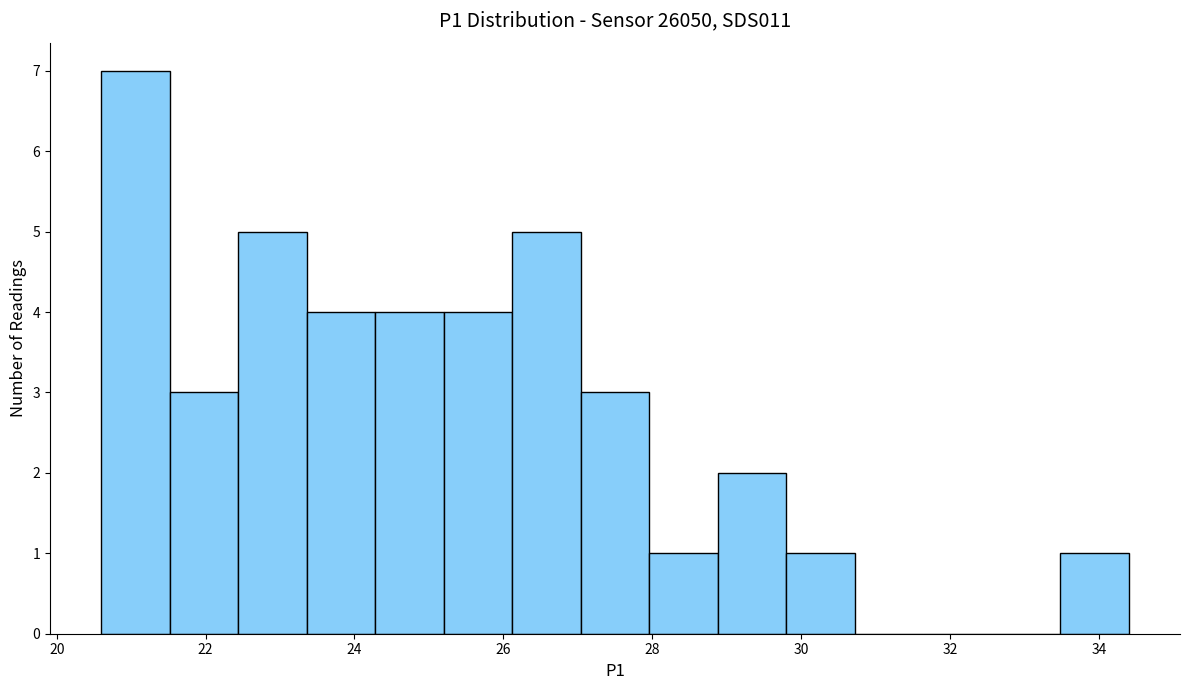

Reading left to right, transcribe this chart: for each bar, give the range it covers on the x-axis and its height. Neither the bar edges nor the heights are printed on the chart, so give them approximately, as read against the axes.

20.60 to 21.52: 7
21.52 to 22.44: 3
22.44 to 23.36: 5
23.36 to 24.28: 4
24.28 to 25.20: 4
25.20 to 26.12: 4
26.12 to 27.04: 5
27.04 to 27.96: 3
27.96 to 28.88: 1
28.88 to 29.80: 2
29.80 to 30.72: 1
30.72 to 31.64: 0
31.64 to 32.56: 0
32.56 to 33.48: 0
33.48 to 34.40: 1